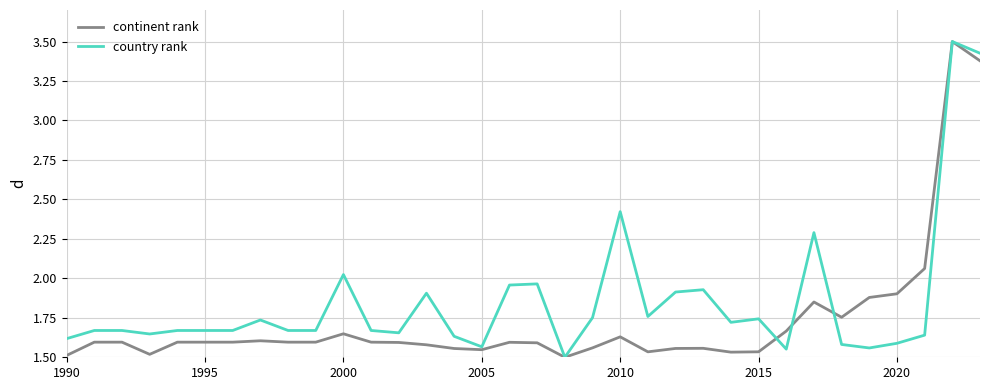

What is the maximum value for country rank?

3.5